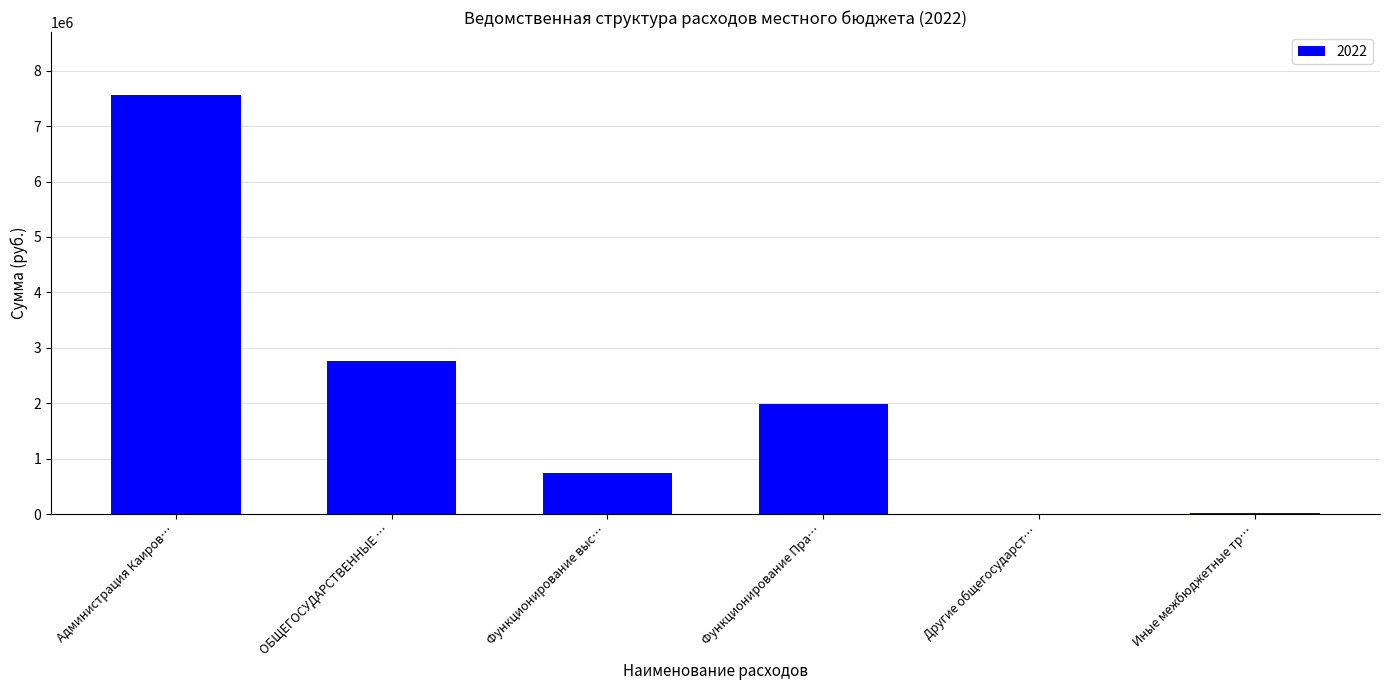

At which label does the data first exceed 1993757?

Администрация Каиров…